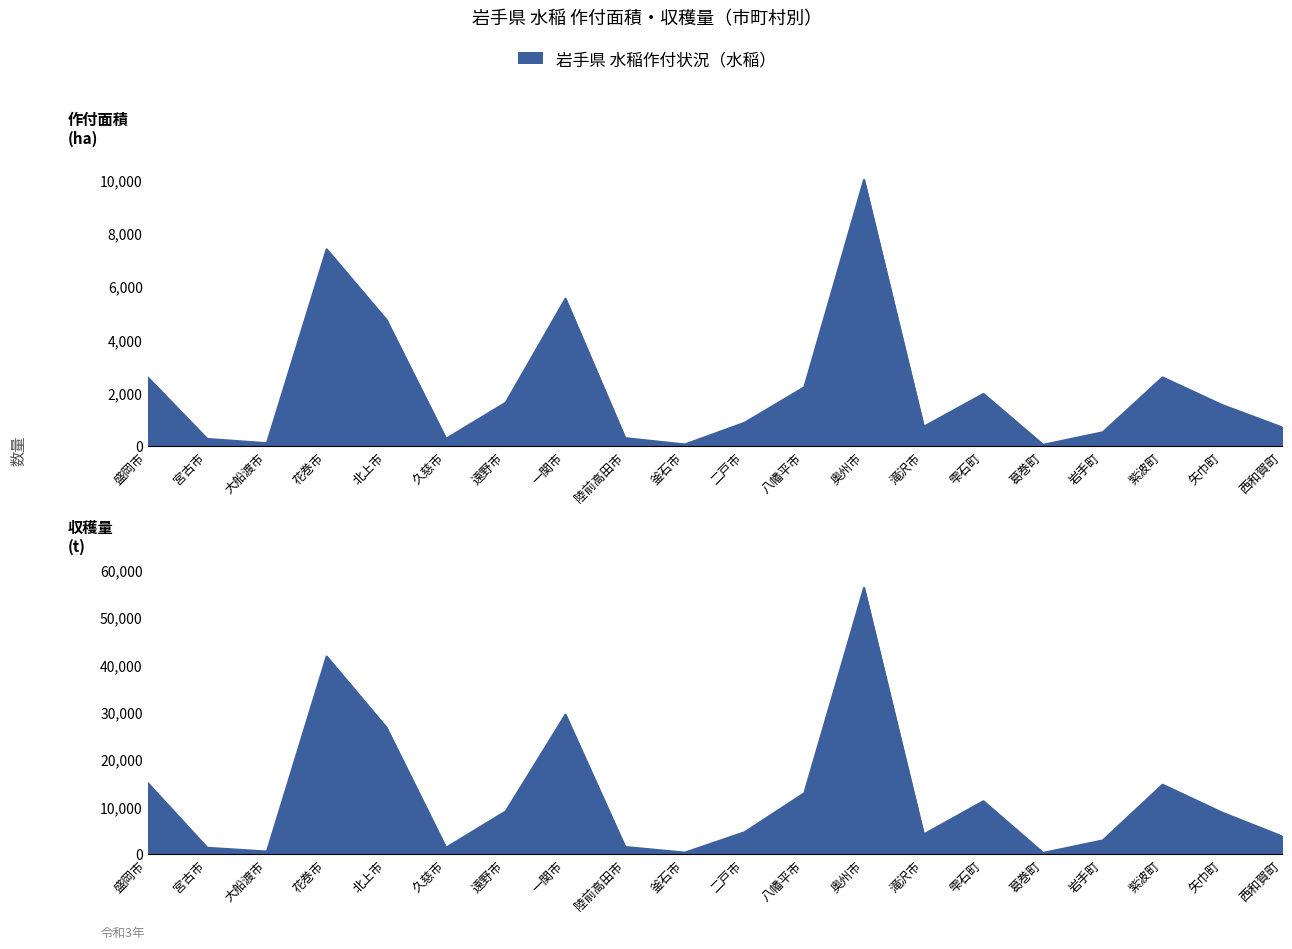

True or false: 収穫量 (t) and 作付面積 (ha) cross at least once.

False